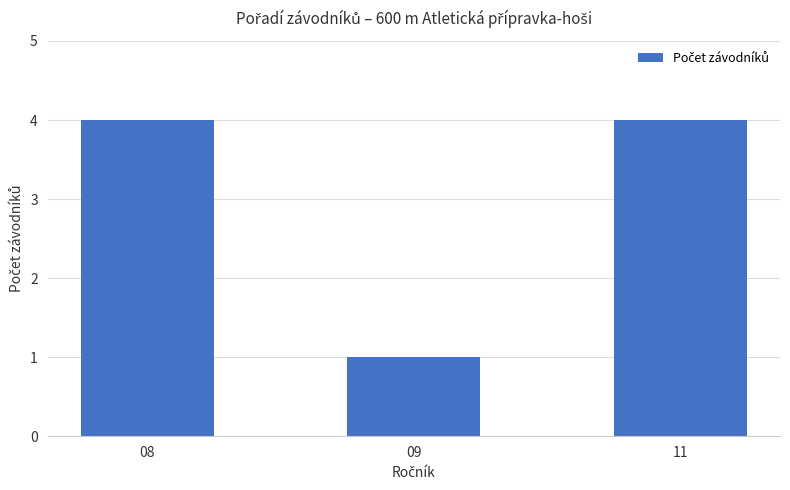

Is it true that the value at 08 is 4?

True